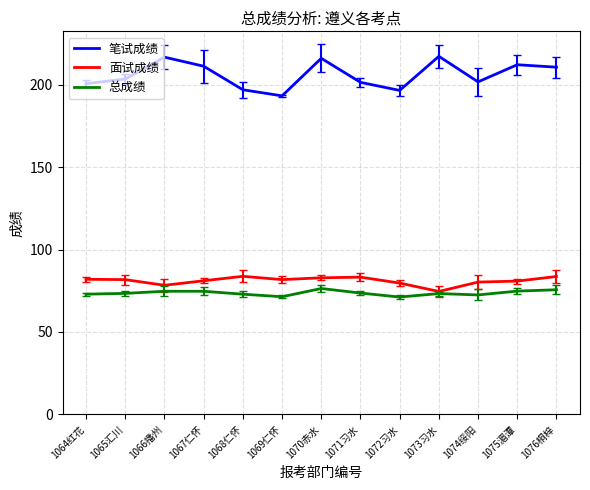

Which series has the widest spread of values?

笔试成绩